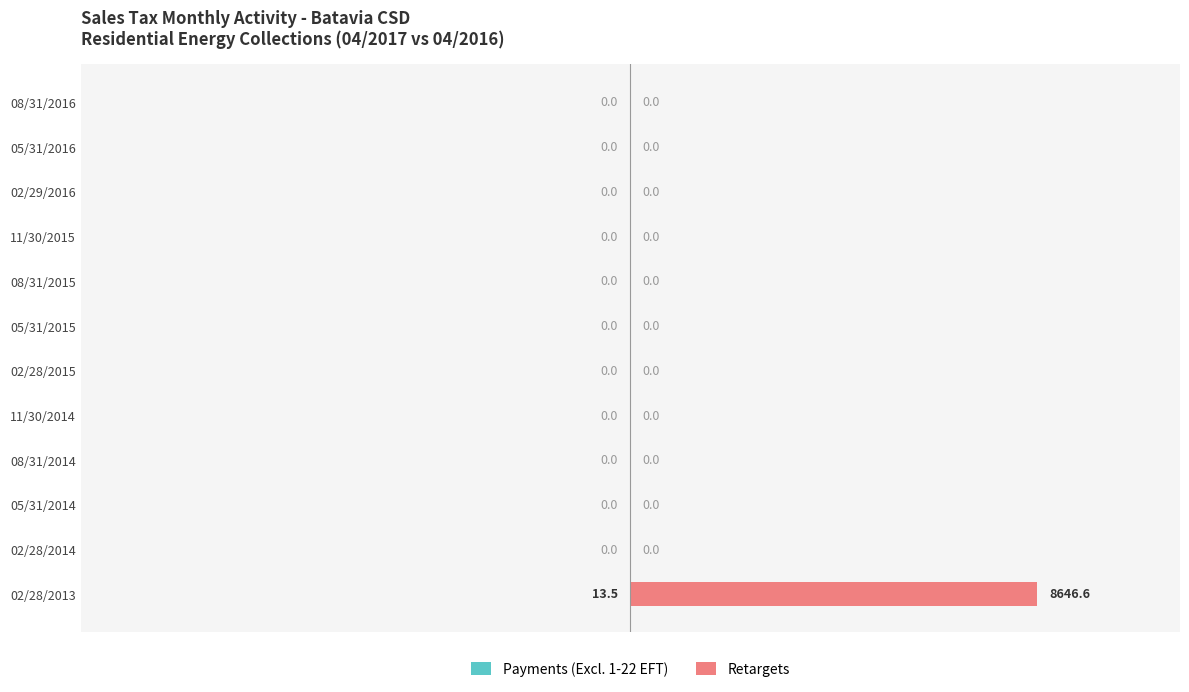

Count the number of data series in this chart.

2